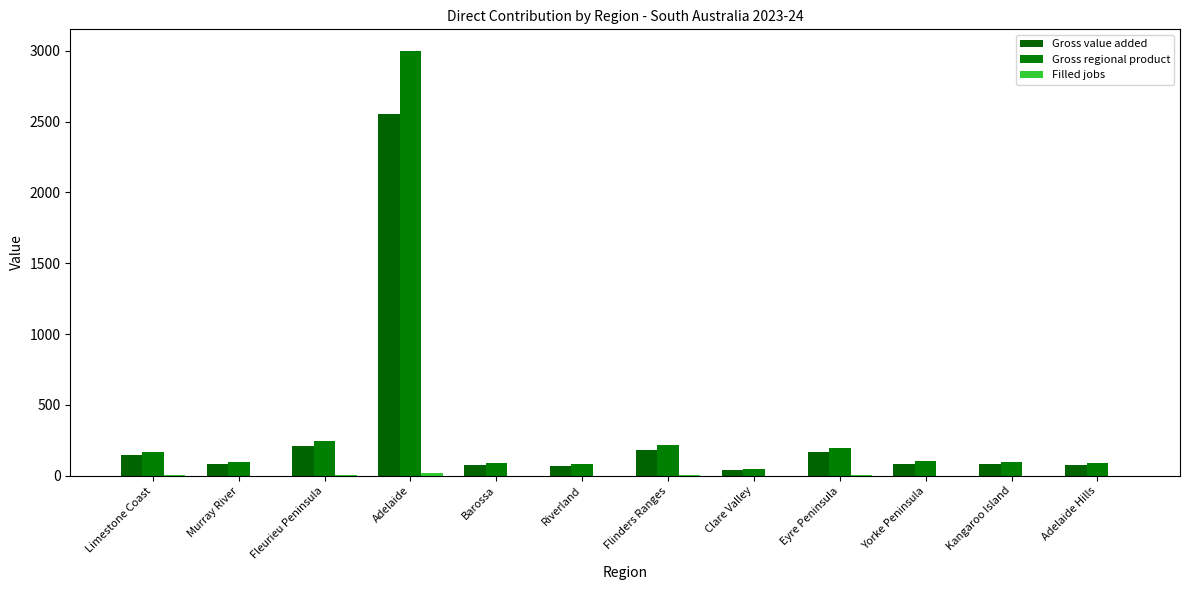

Between Adelaide and Yorke Peninsula, which series saw the biggest shift?

Gross regional product